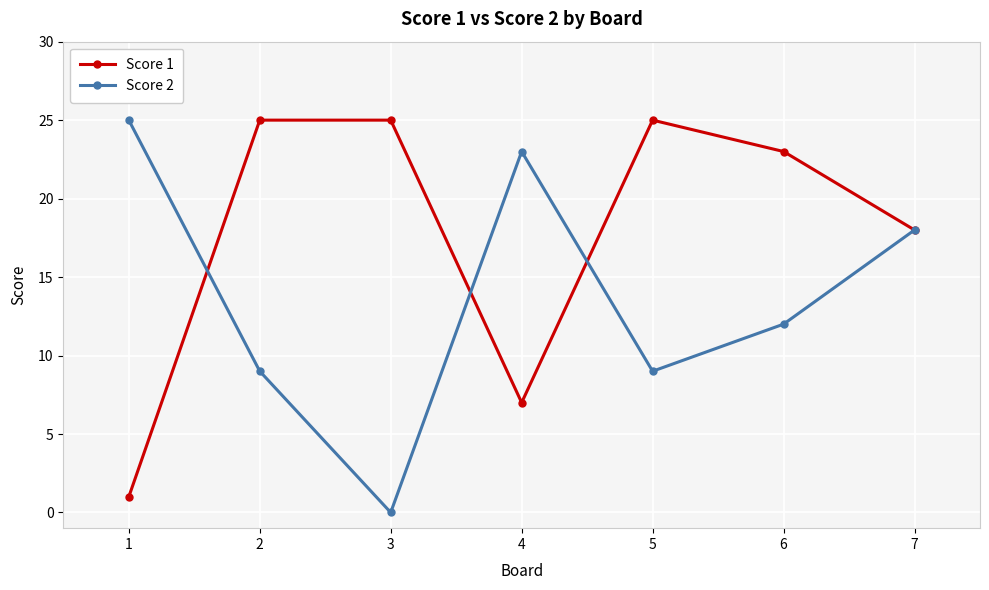

Where do Score 1 and Score 2 first cross each other?

1 and 2